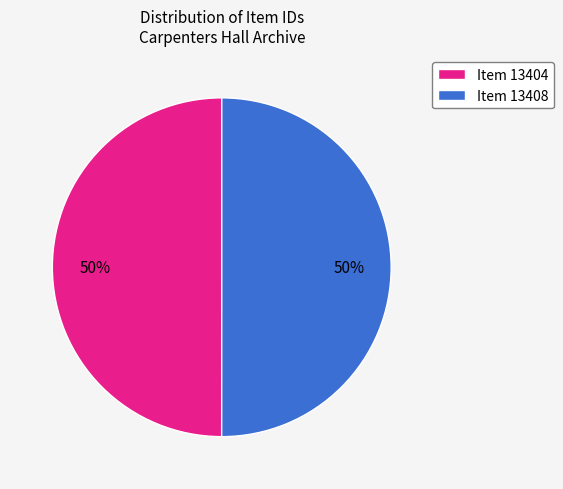

What is the ratio of the value at Item 13404 to the value at Item 13408?

1.0